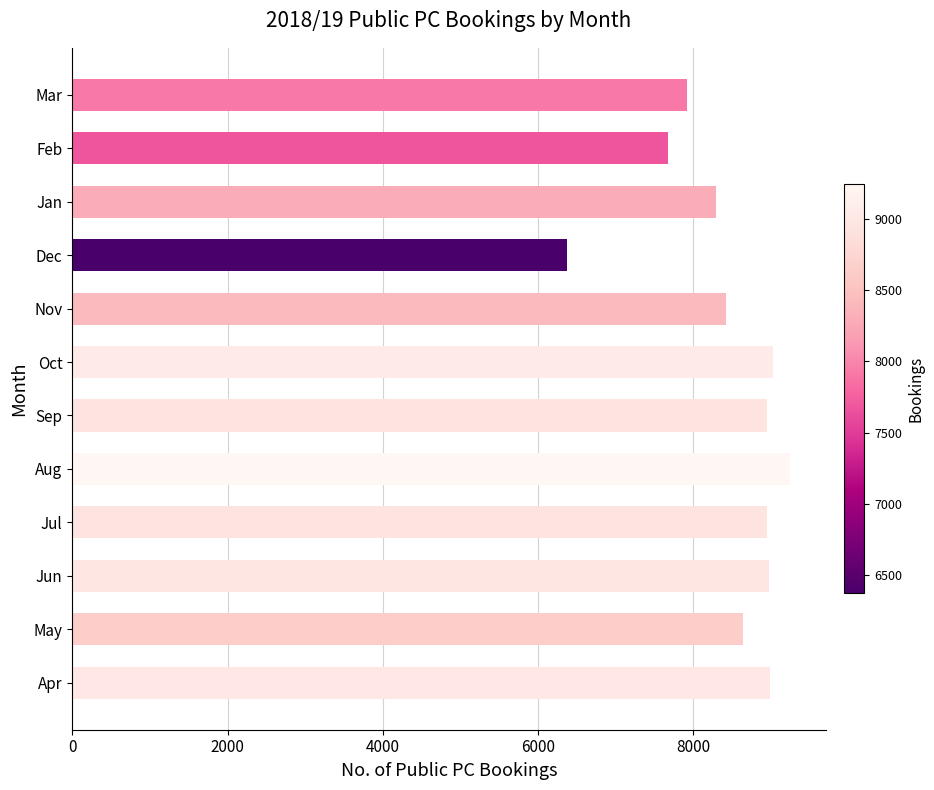

What is the difference between the maximum and minimum values?

2870